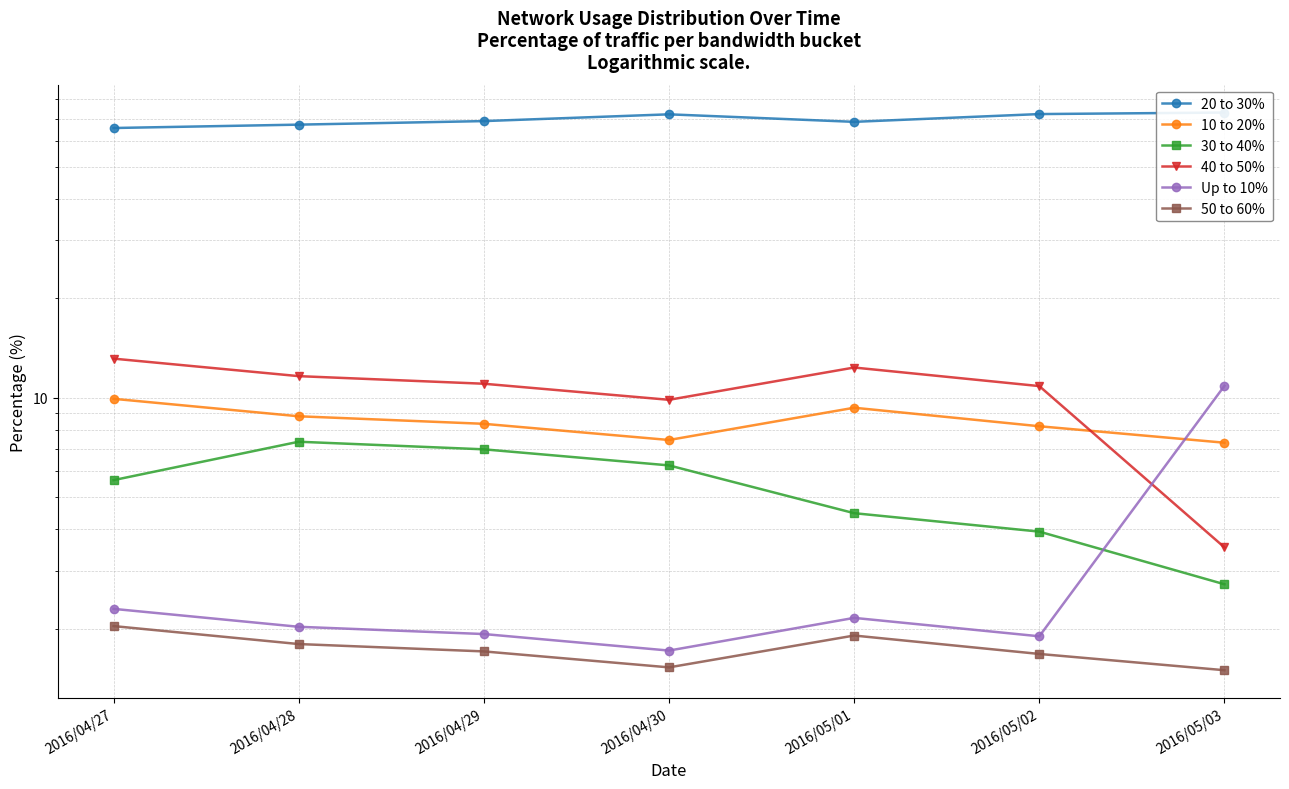

What is the average value of the 40 to 50% series?

10.3